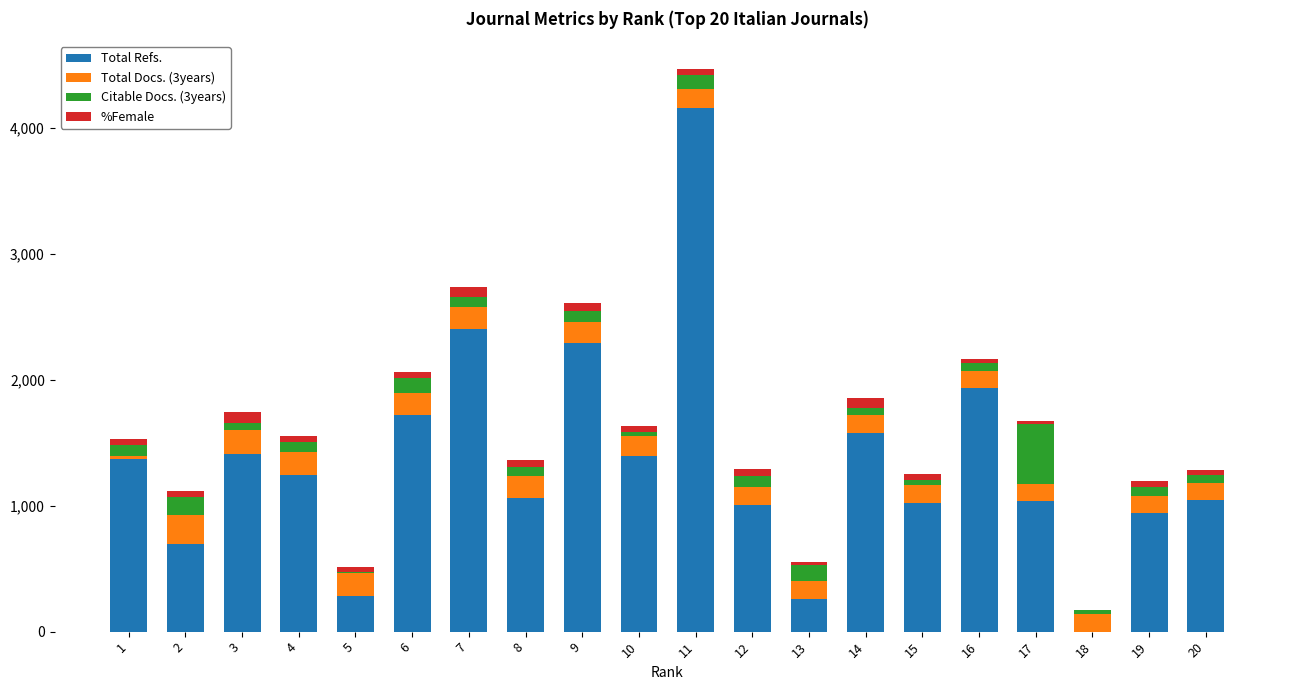

Is it true that %Female equals 59 at 18?

False